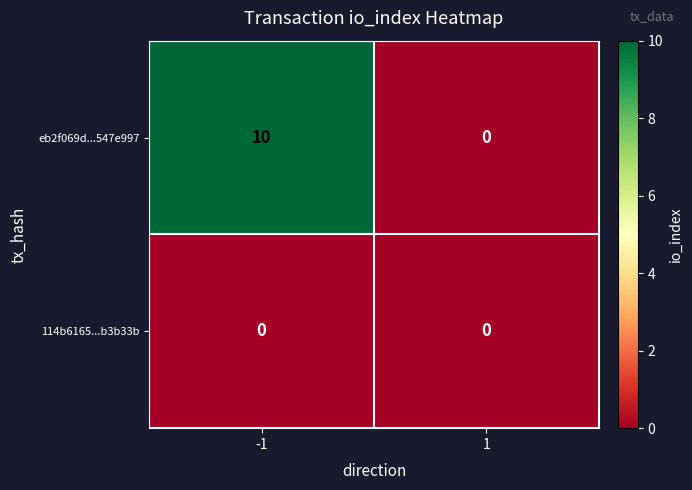

Reading left to right, what are all the values shown in this chart?

eb2f069d...547e997: 10	0
114b6165...b3b33b: 0	0